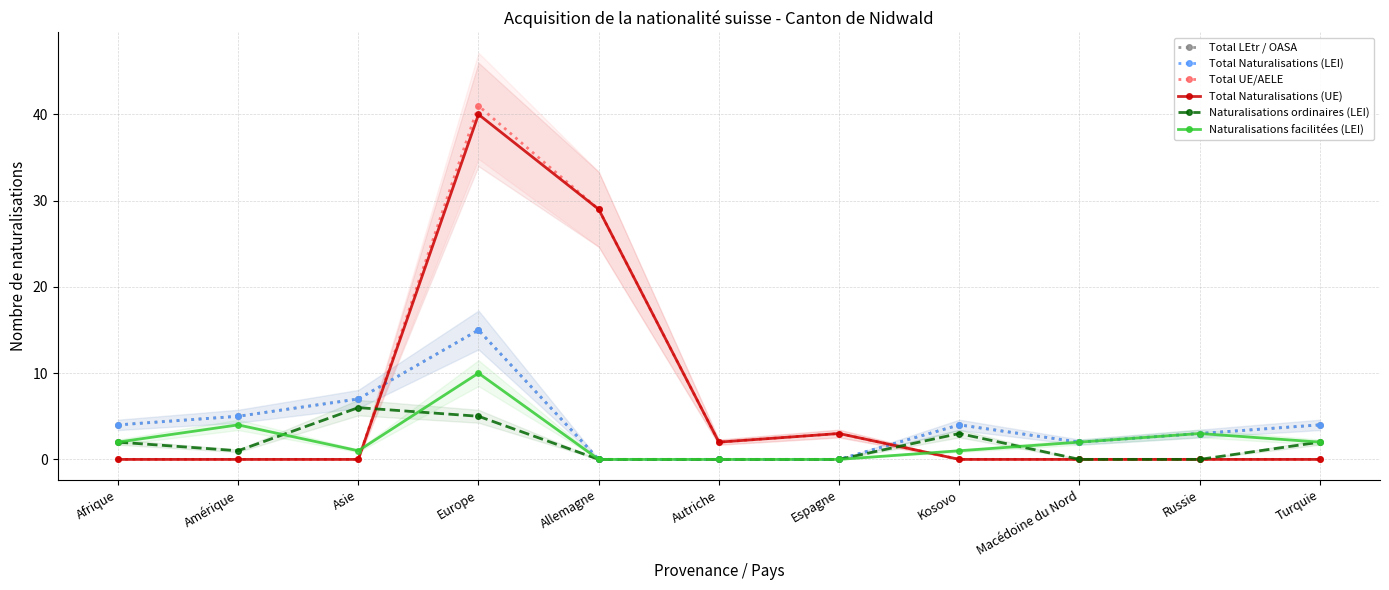

Which series has the largest total across all categories?

Total UE/AELE